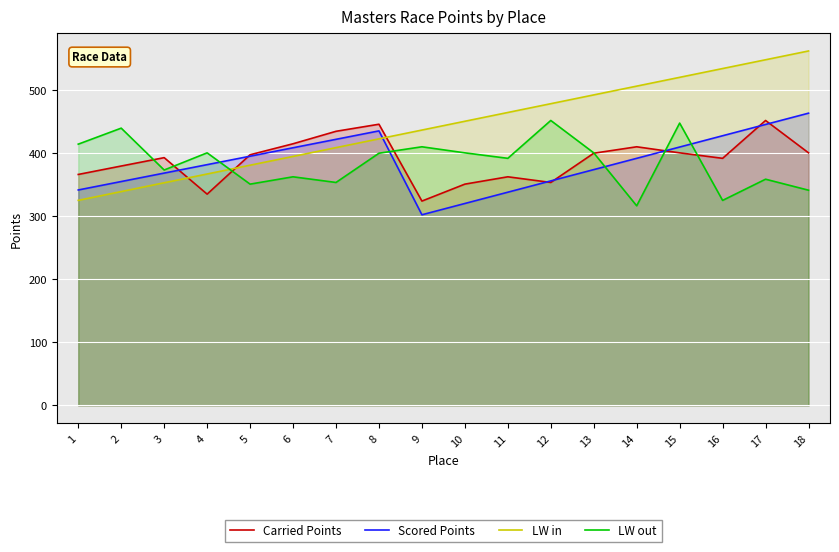

Reading left to right, what are all the values shown in this chart?

Carried Points: 365.8	379.1	392.4	334.6	396.9	414.4	434.1	445.3	323.6	350.4	362.1	353.1	399.4	409.6	400.0	391.3	451.3	400.0
Scored Points: 341.2	354.6	367.9	381.3	394.7	408.0	421.4	434.8	301.9	319.8	337.7	355.6	373.4	391.3	409.2	427.1	444.9	462.8
LW in: 324.8	338.7	352.6	366.5	380.4	394.3	408.2	422.2	436.1	450.0	463.9	477.8	491.8	505.7	519.6	533.5	547.4	561.3
LW out: 413.8	439.1	372.8	400.0	350.4	362.1	353.1	399.4	409.6	400.0	391.3	451.3	400.0	316.1	447.1	324.7	358.2	340.8